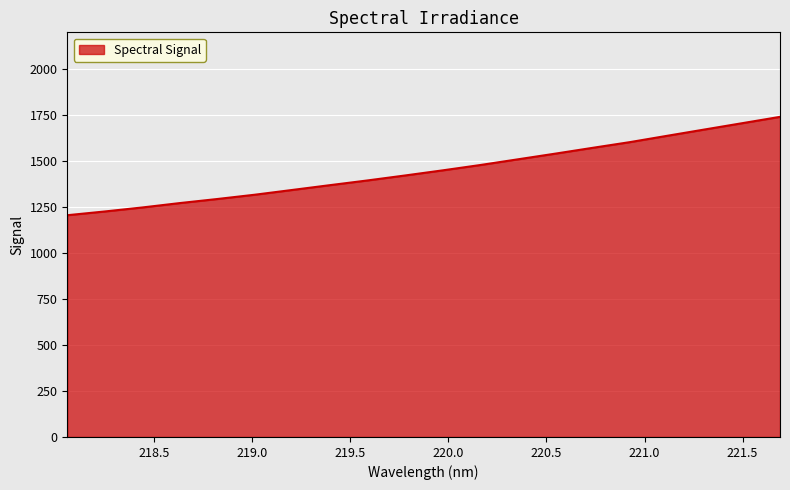

What is the smallest value displayed?

1205.7